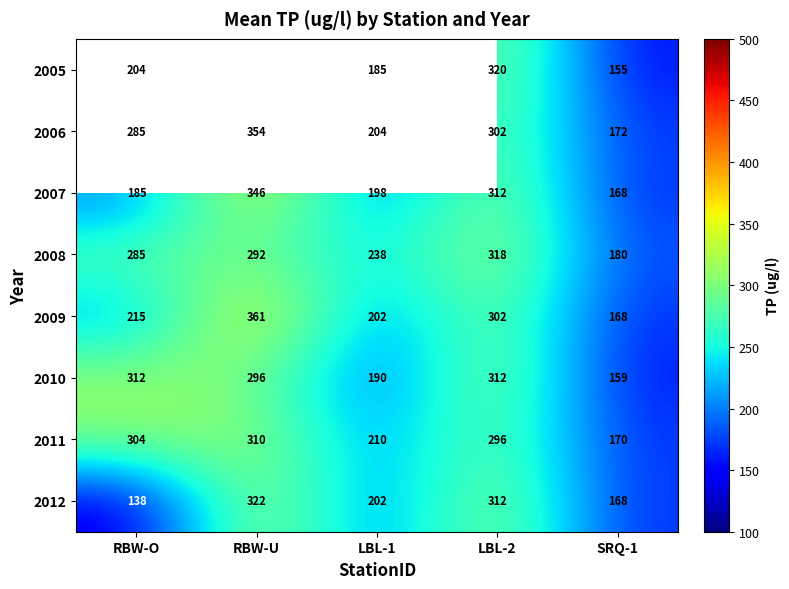

What is the difference between the 2010 values at LBL-2 and SRQ-1?

153